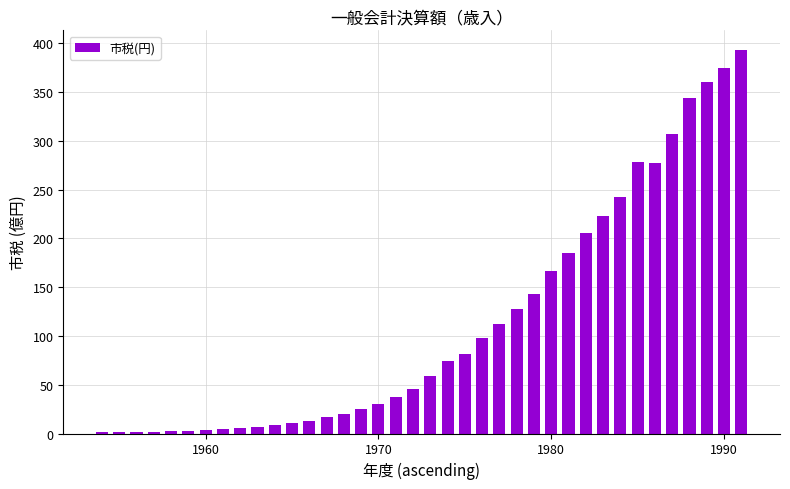

What is the maximum value shown in the chart?

393.8